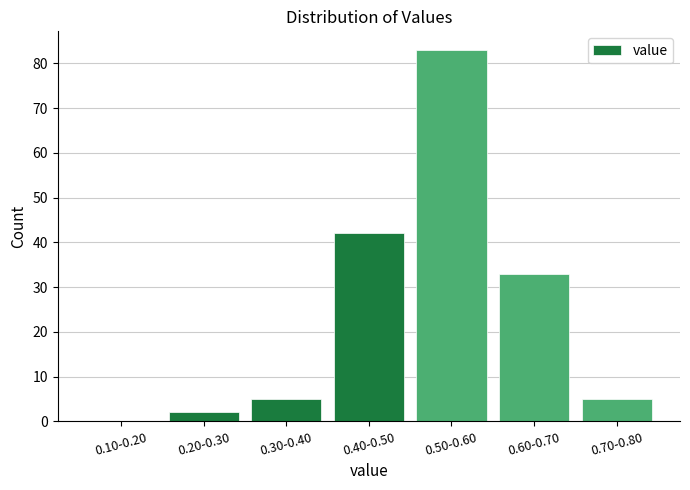

Reading left to right, list all the values displayed in this chart.

0.10-0.20=0	0.20-0.30=2	0.30-0.40=5	0.40-0.50=42	0.50-0.60=83	0.60-0.70=33	0.70-0.80=5